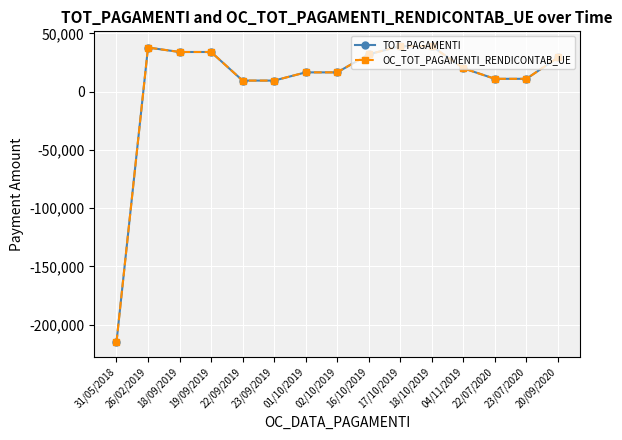

What is the maximum value for OC_TOT_PAGAMENTI_RENDICONTAB_UE?

39015.6